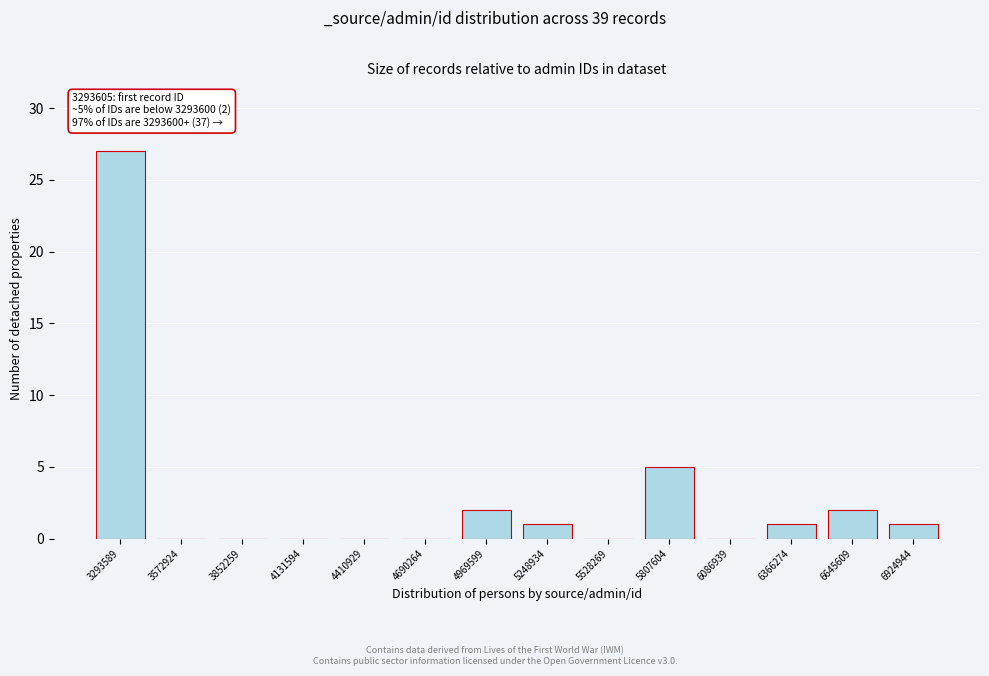

Reading left to right, extract all data points from this chart.

3293589=27	3572924=0	3852259=0	4131594=0	4410929=0	4690264=0	4969599=2	5248934=1	5528269=0	5807604=5	6086939=0	6366274=1	6645609=2	6924944=1